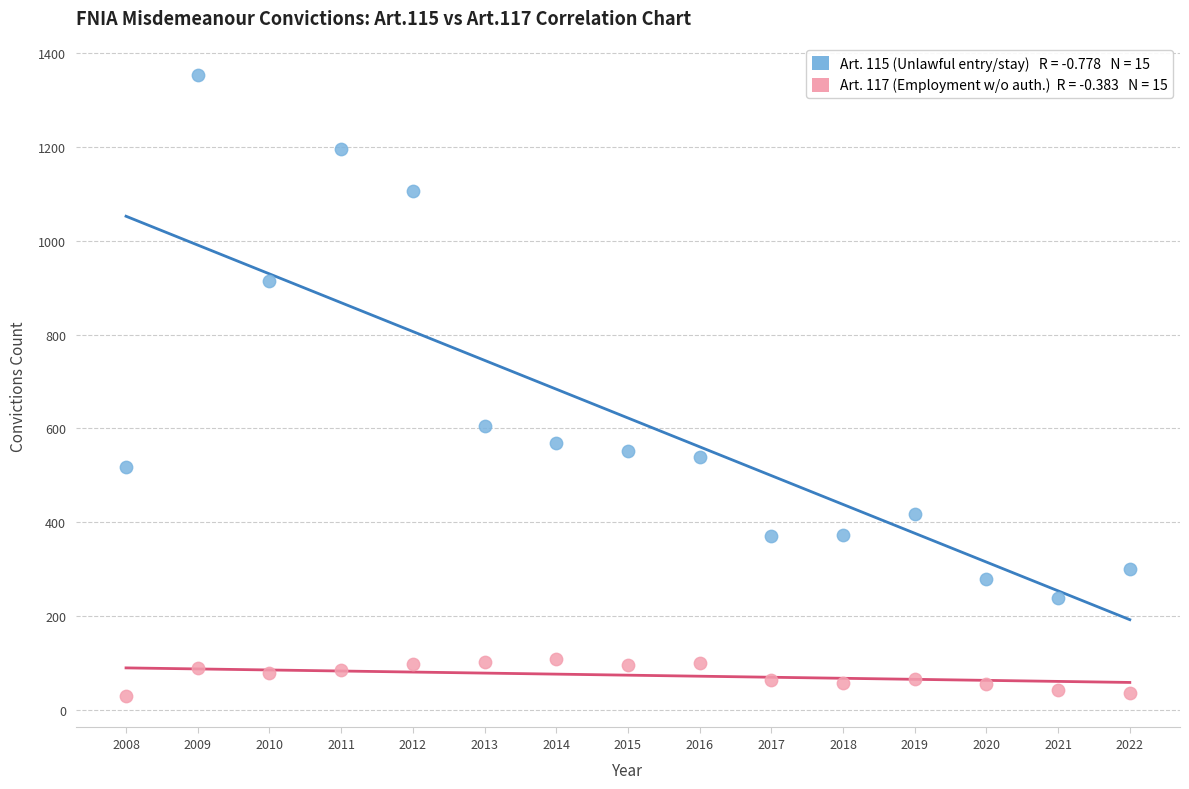

Across all data points, what is the range of Y values (max minus min)?

1327